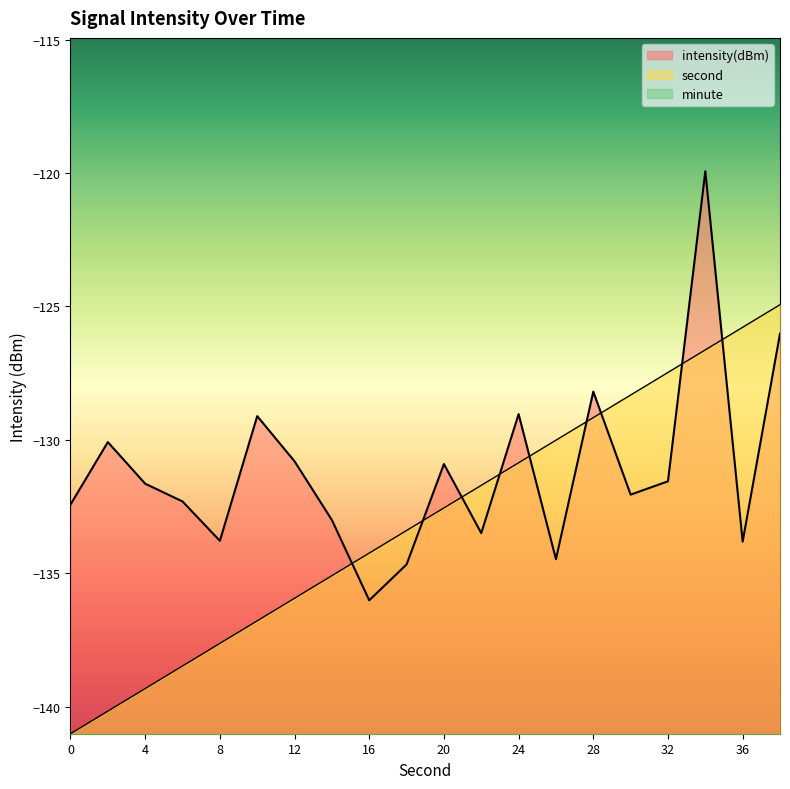

What is the value of the second point at the 9th from the left?

-134.2